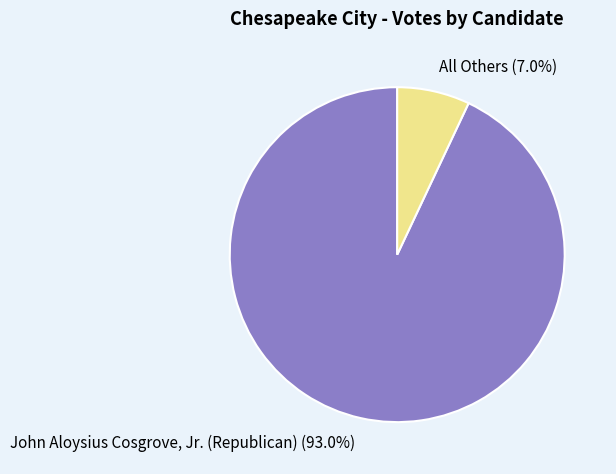

Rank the categories by value from highest to lowest.

John Aloysius Cosgrove, Jr. (Republican), All Others